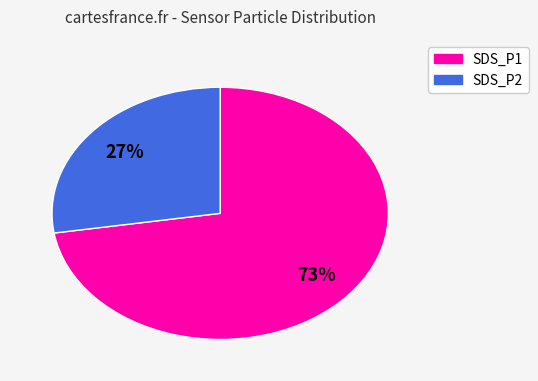

Is there a majority slice in this chart?

Yes